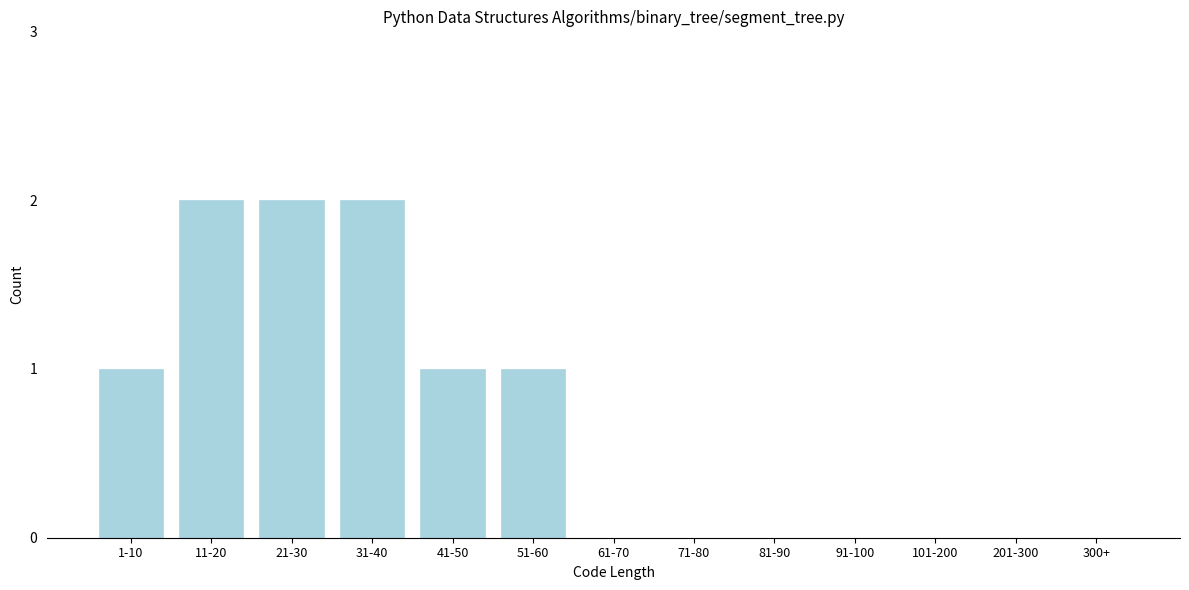

Reading left to right, list all the values displayed in this chart.

1-10=1	11-20=2	21-30=2	31-40=2	41-50=1	51-60=1	61-70=0	71-80=0	81-90=0	91-100=0	101-200=0	201-300=0	300+=0